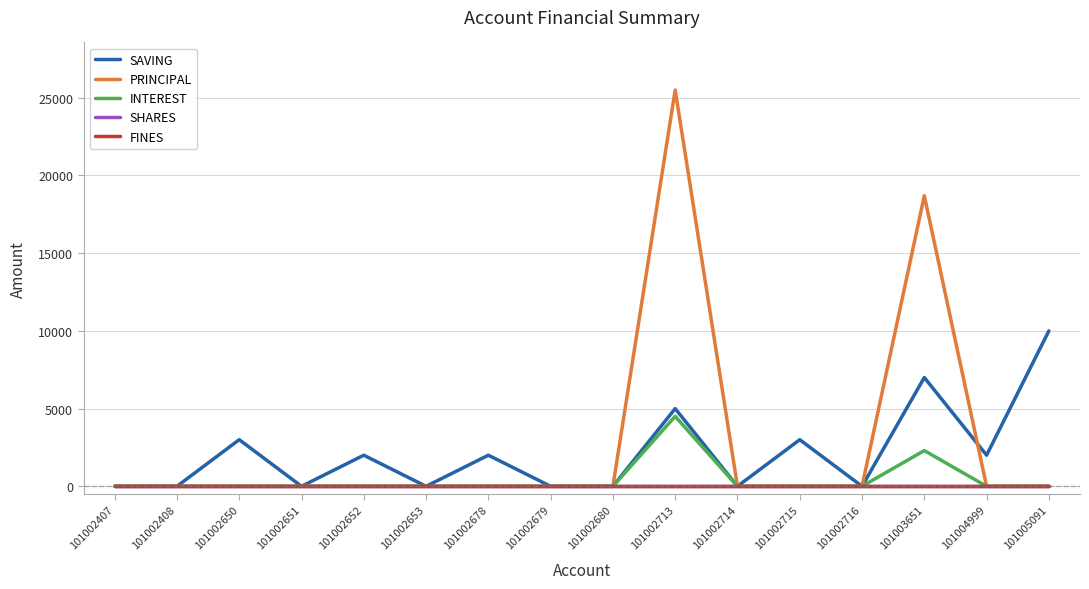

Is this an area chart (filled region under the line)?

No